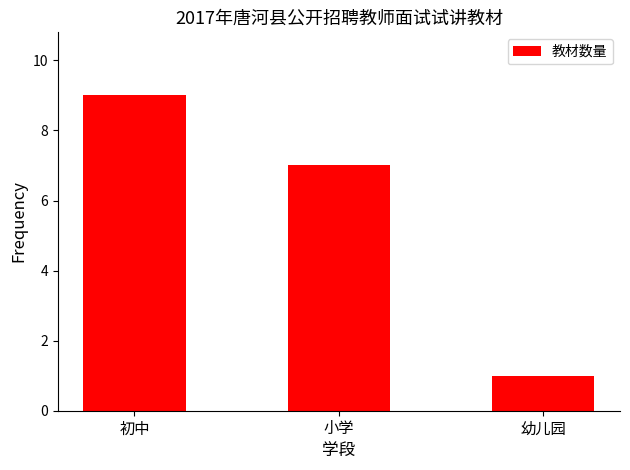

Reading right to left, list all the values displayed in this chart.

1	7	9